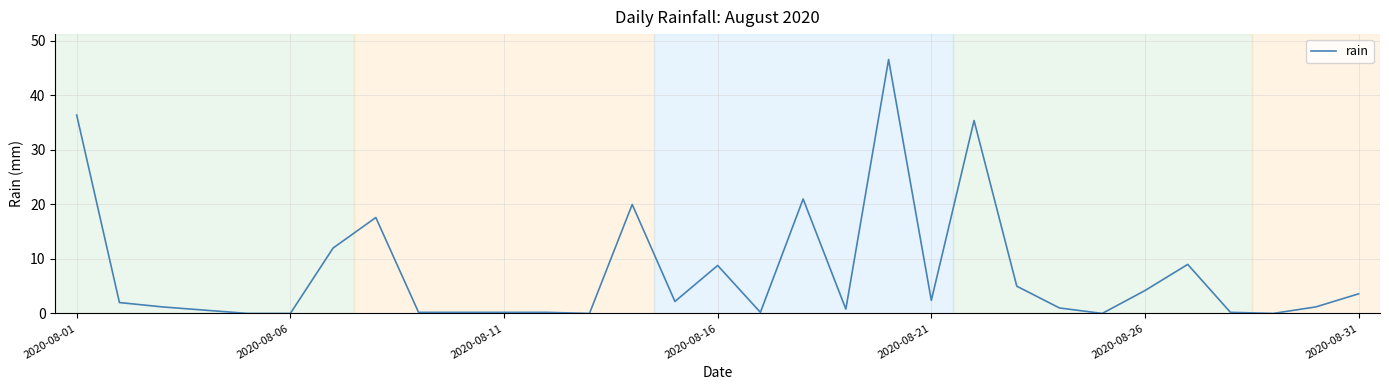

What is the difference between the maximum and minimum values?

46.6